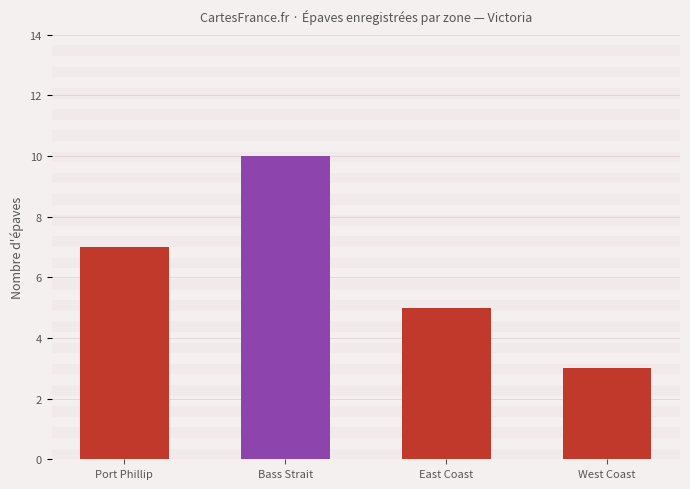

Reading left to right, what are all the values shown in this chart?

7	10	5	3